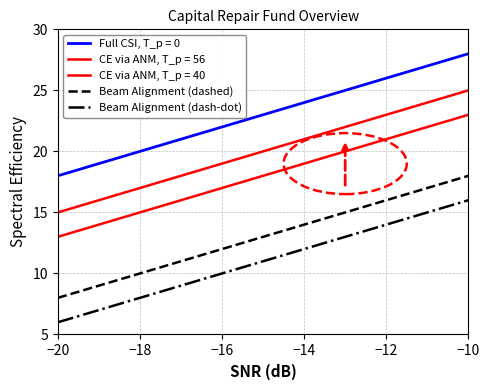

What is the label of the 7th point from the right?

−16